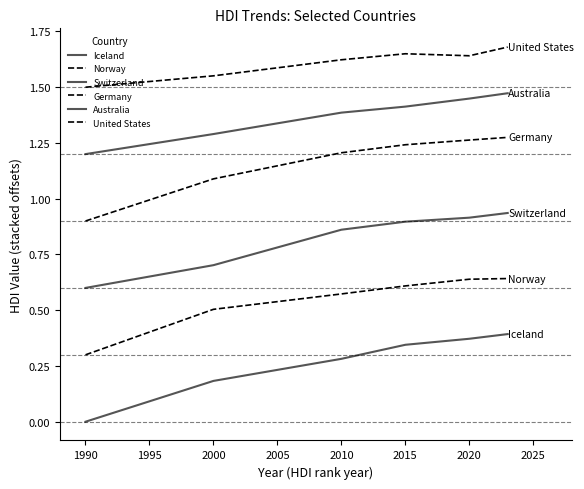

Which series has the largest total across all categories?

United States